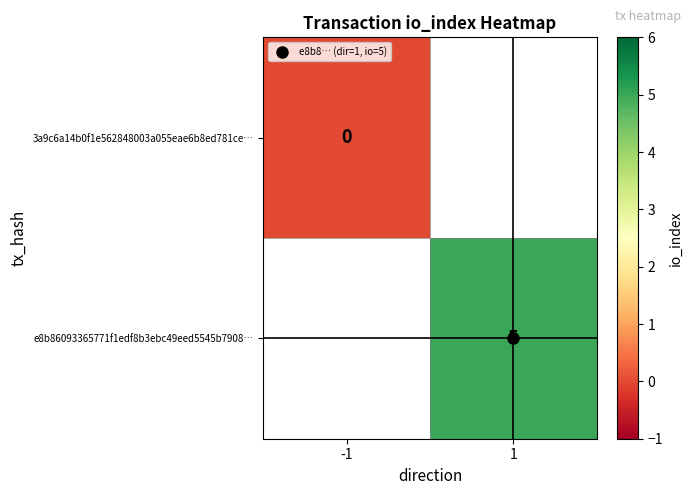

Which series has the largest range (max minus min)?

3a9c6a14b0f1e562848003a055eae6b8ed781ce…